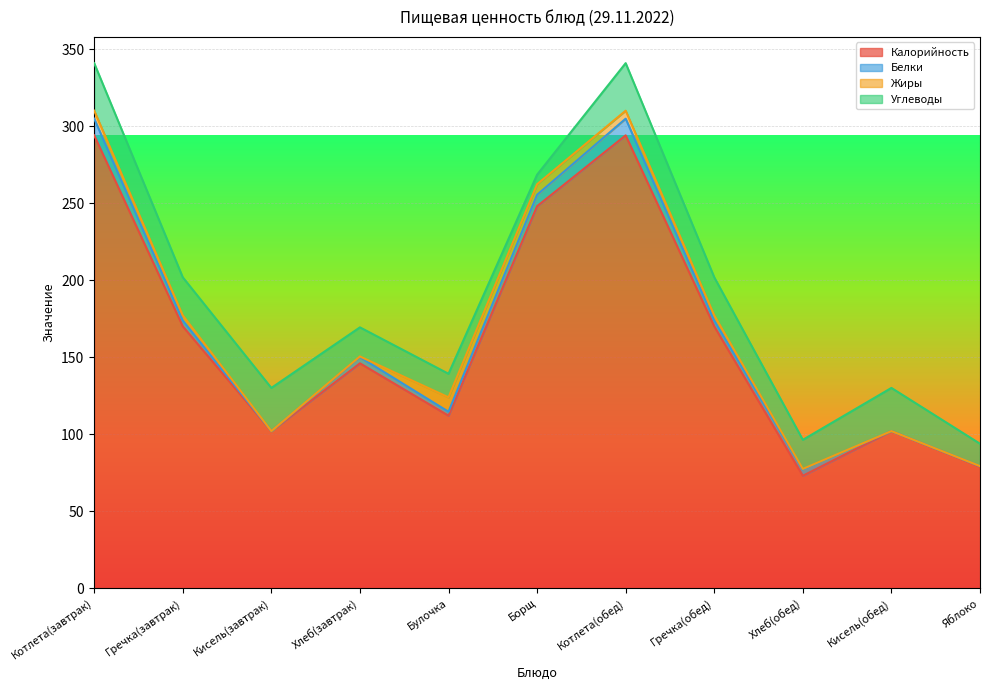

Is it true that Жиры equals 0.4 at Хлеб(обед)?

True